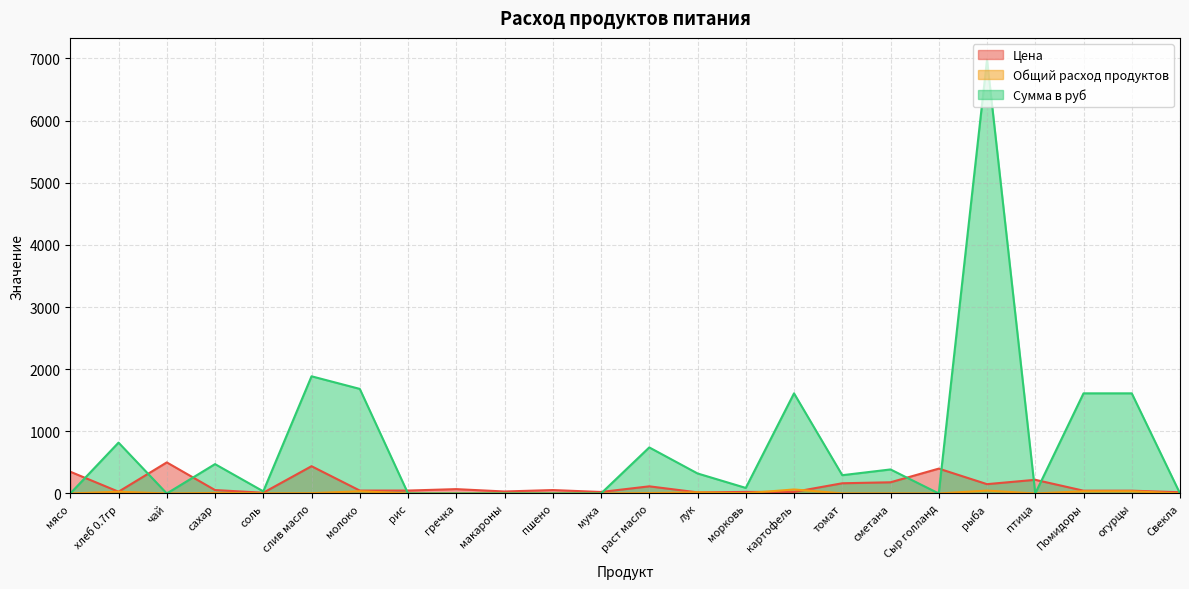

At which category does the chart reach its minimum across all series?

мясо